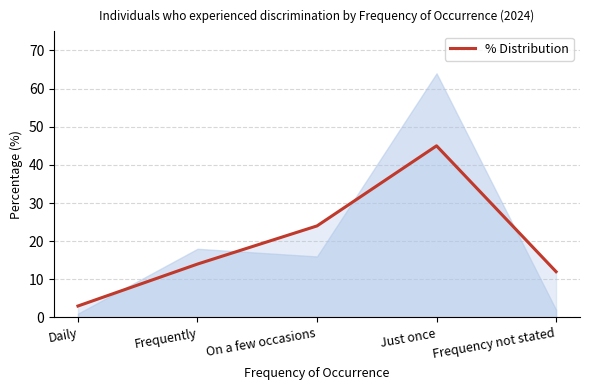

Does the chart have visible grid lines?

Yes